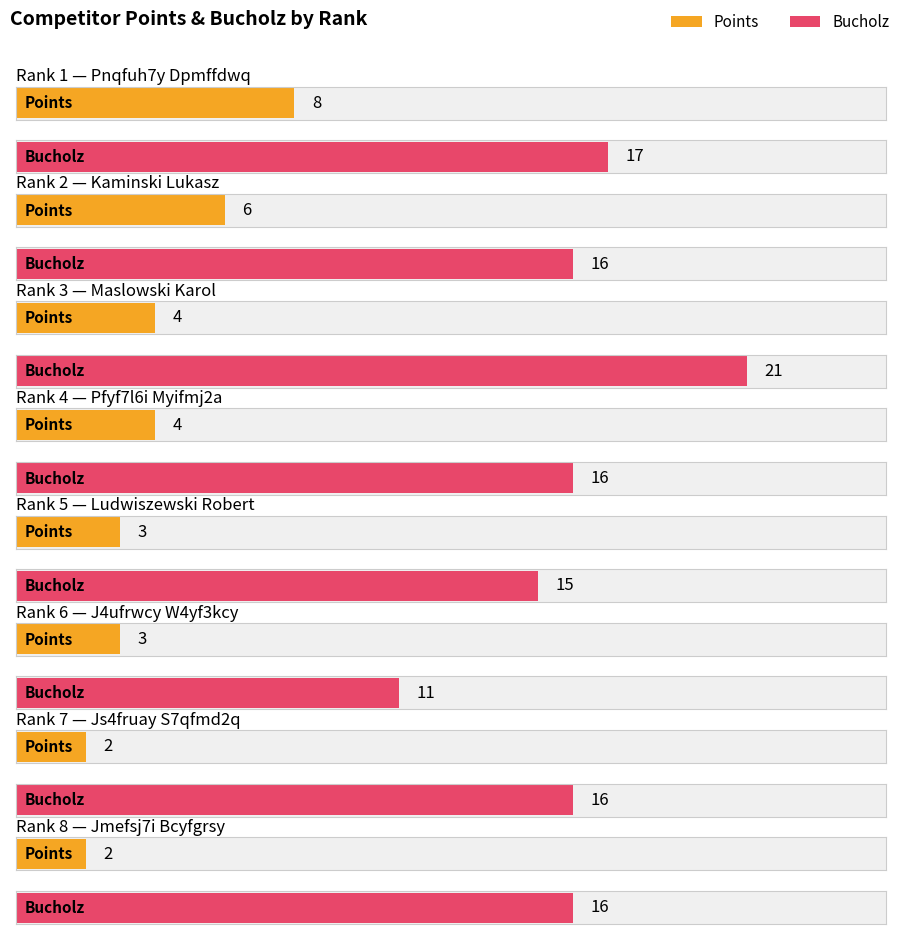

Is the value of Bucholz at Pnqfuh7y Dpmffdwq greater than the value of Points at Ludwiszewski Robert?

Yes